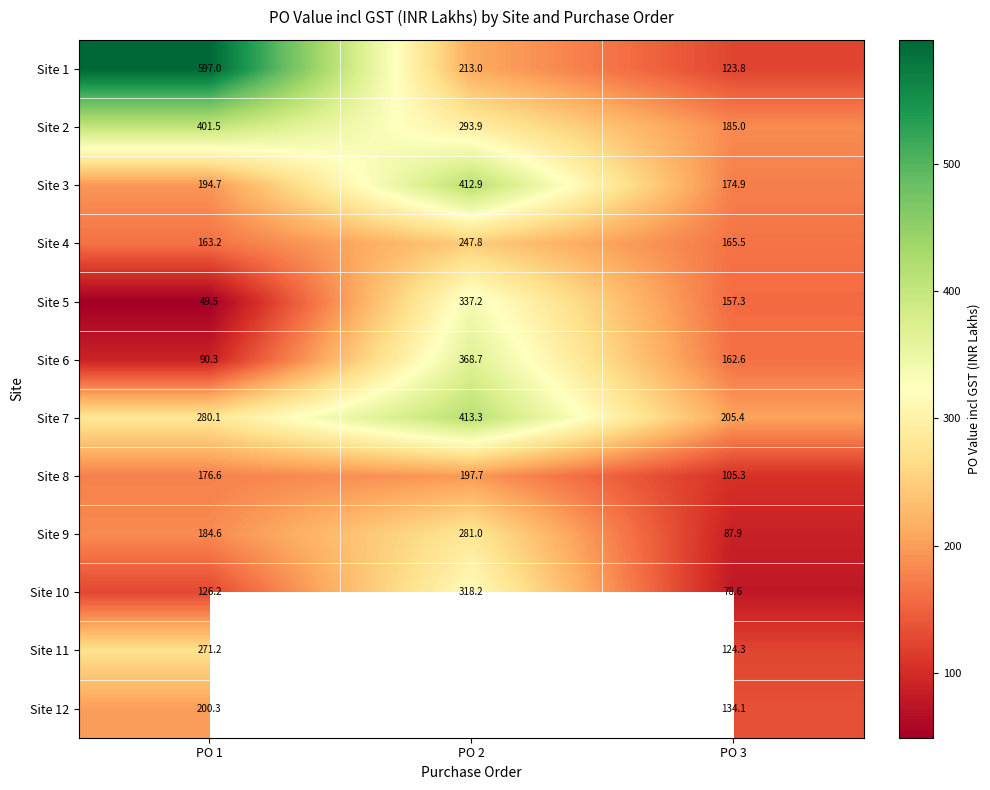

Is the value of Site 11 at PO 1 greater than the value of Site 1 at PO 3?

Yes